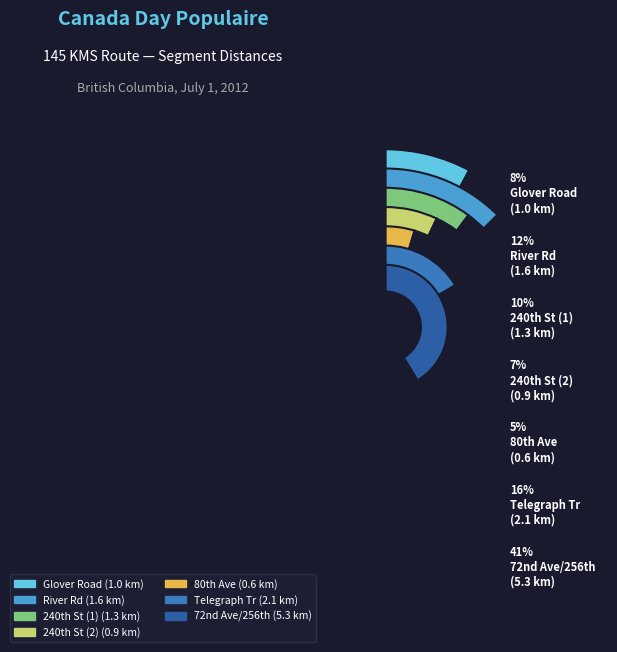

Rank the categories by value from highest to lowest.

72nd Ave/256th, Telegraph Tr, River Rd, 240th St (1), Glover Road, 240th St (2), 80th Ave